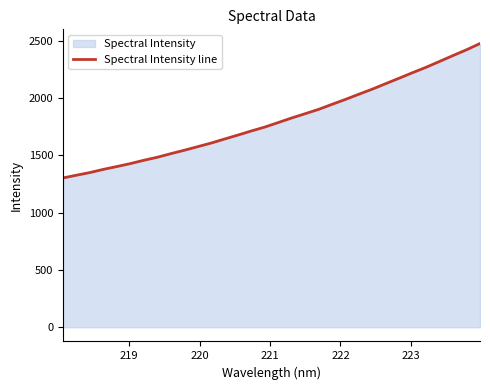

What is the maximum value shown in the chart?

2474.0